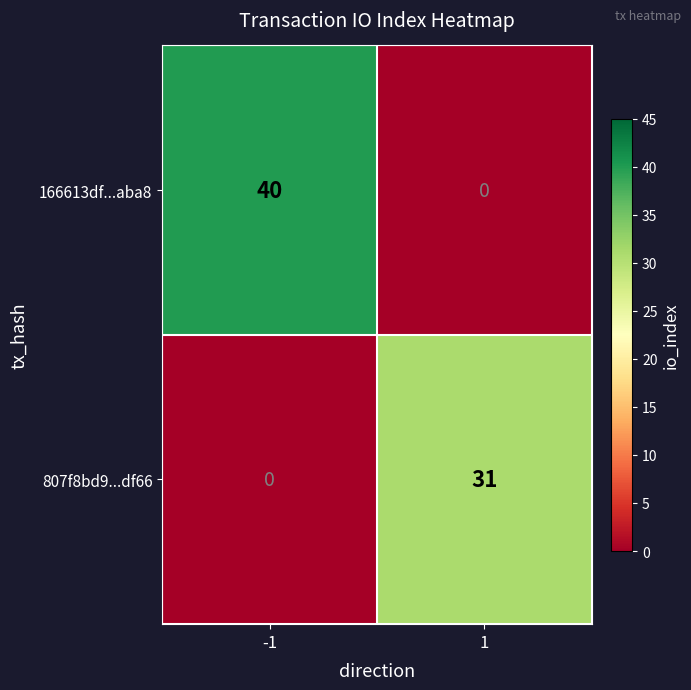

How many categories are shown in the chart?

2